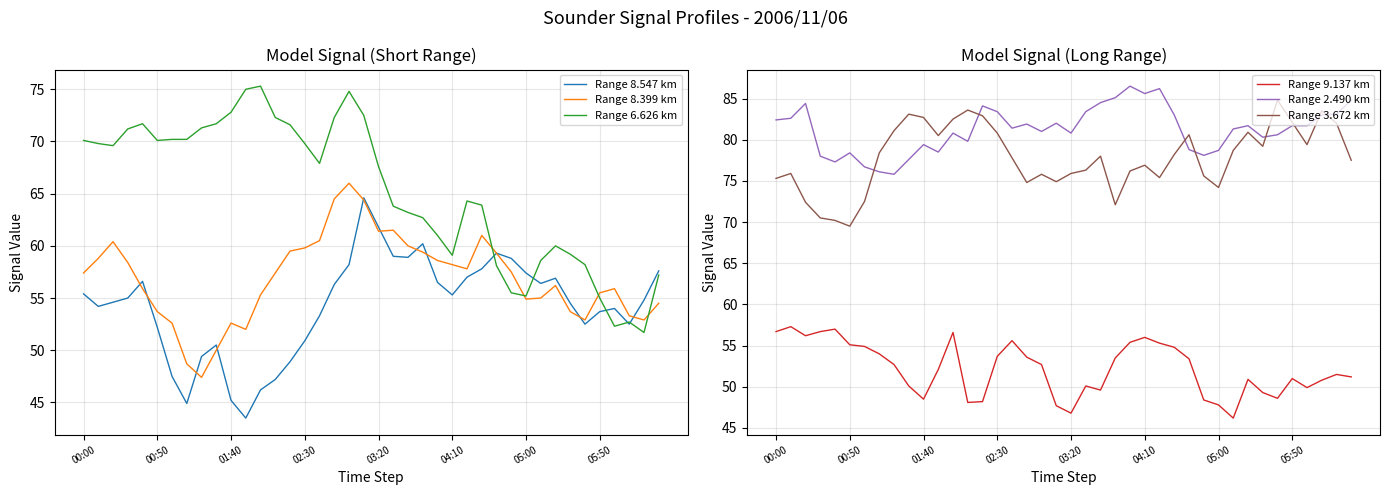

What are all the series names shown in the legend?

Range 8.547 km, Range 8.399 km, Range 6.626 km, Range 9.137 km, Range 2.490 km, Range 3.672 km